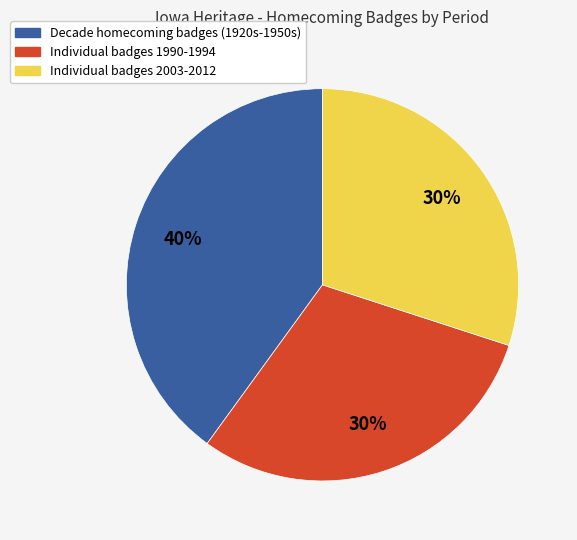

To the nearest percent, what is the average slice percentage?

33%